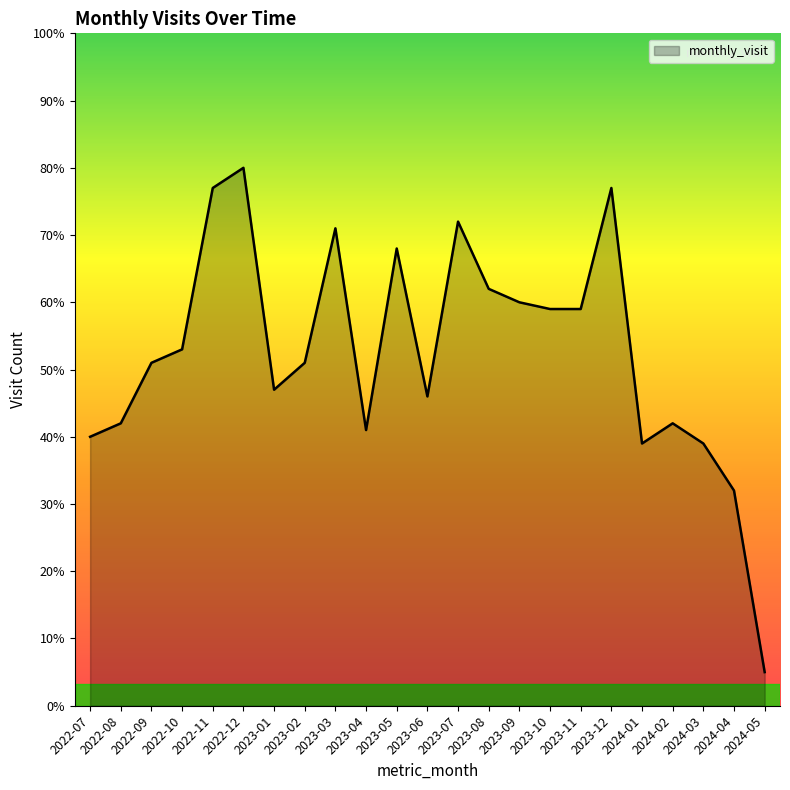

Read the value at 2024-02, to the nearest 5.

40